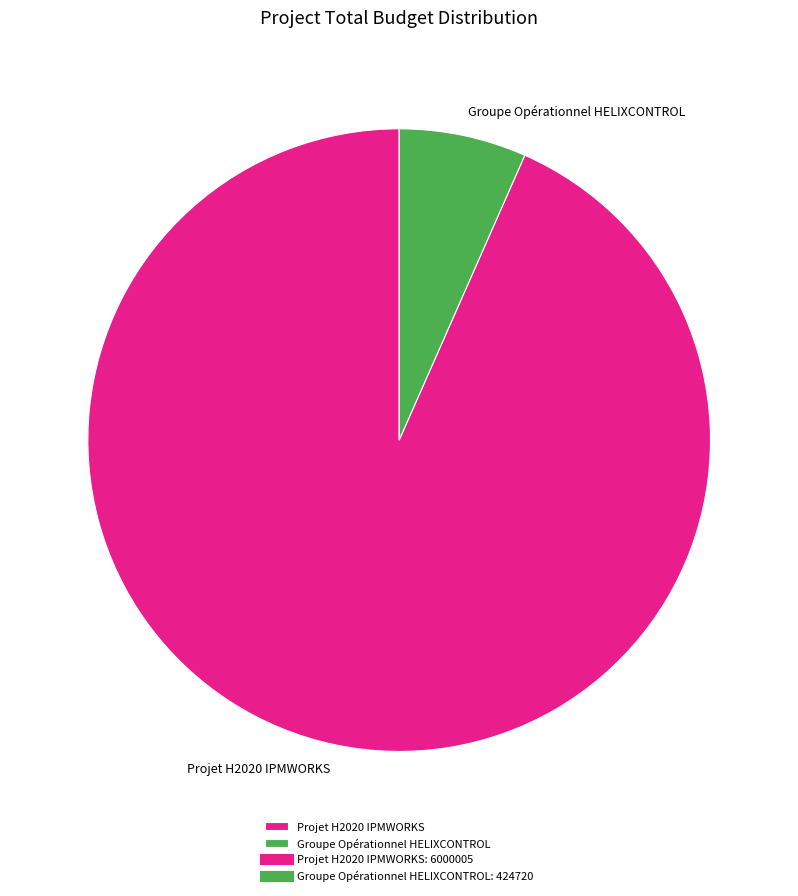

True or false: Projet H2020 IPMWORKS accounts for 93% of the total.

True